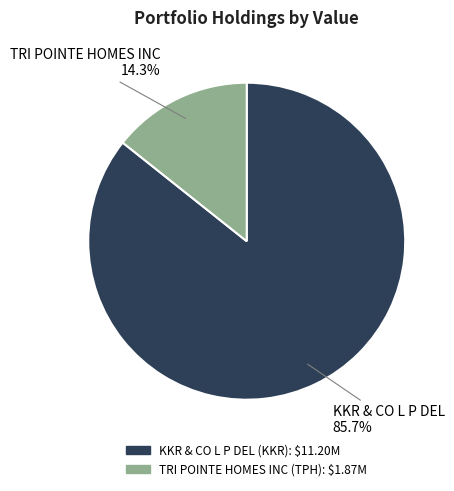

To the nearest percent, what percentage of the pie is KKR & CO L P DEL?

86%